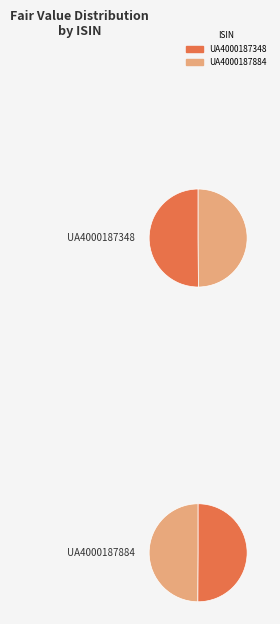

Do UA4000187348 and UA4000187884 together represent more than half of the pie?

Yes